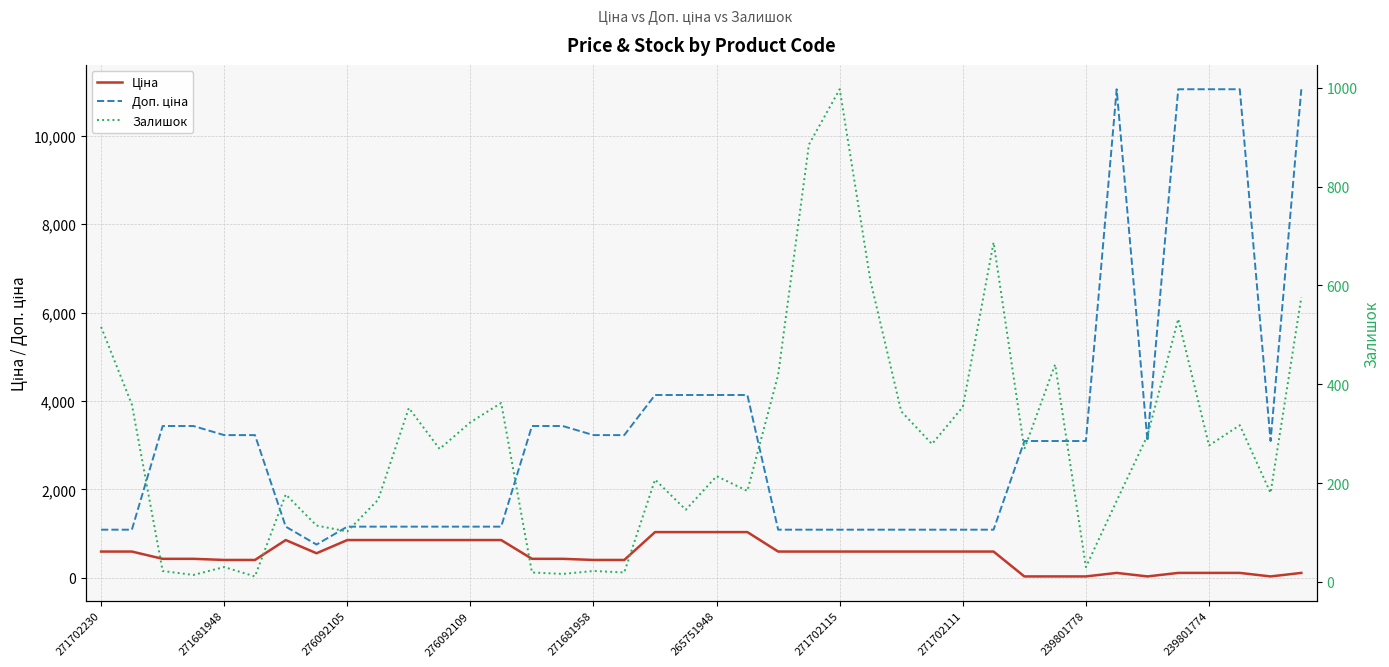

What is the greatest value displayed?

11055.0